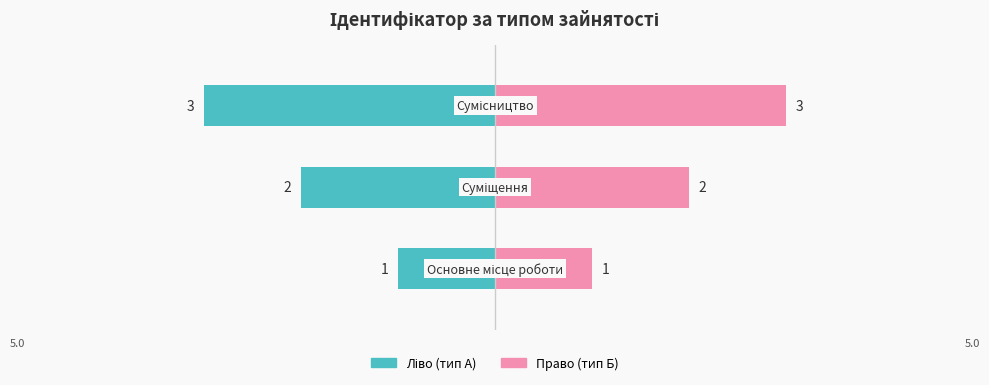

At how many categories does at least one series exceed 1?

2